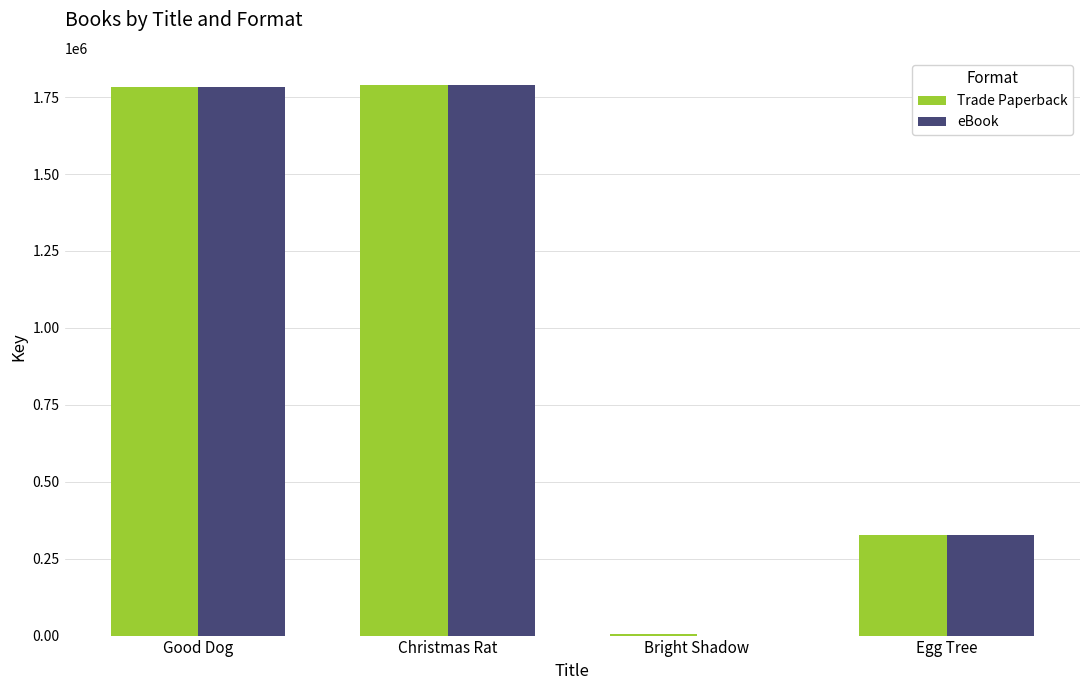

Where is eBook nearest to the value 894185?

Egg Tree